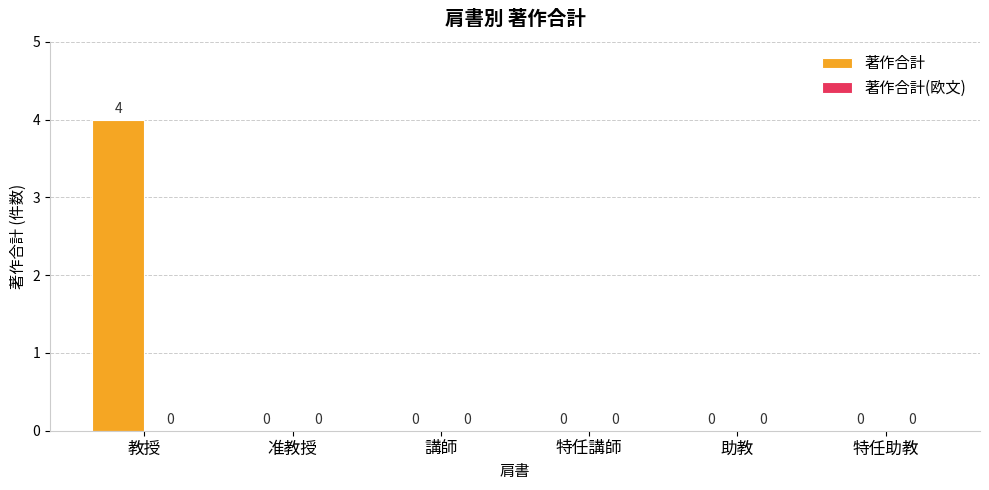

The chart shows a value of -3 at 特任助教. True or false?

False